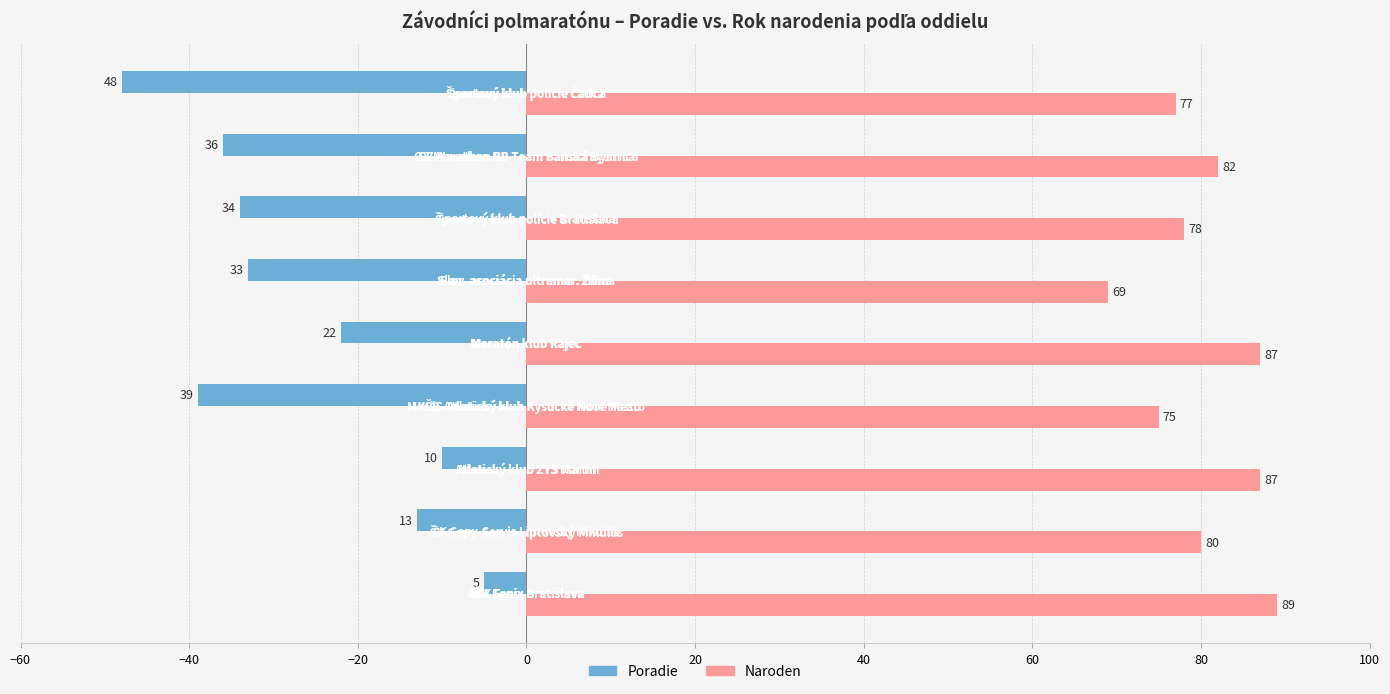

What are all the series names shown in the legend?

Poradie, Naroden